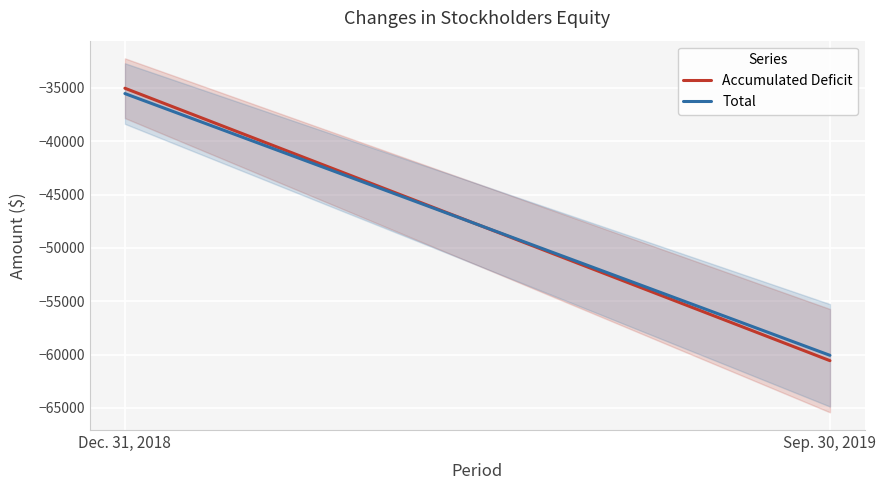

What position from the right is Sep. 30, 2019?

1